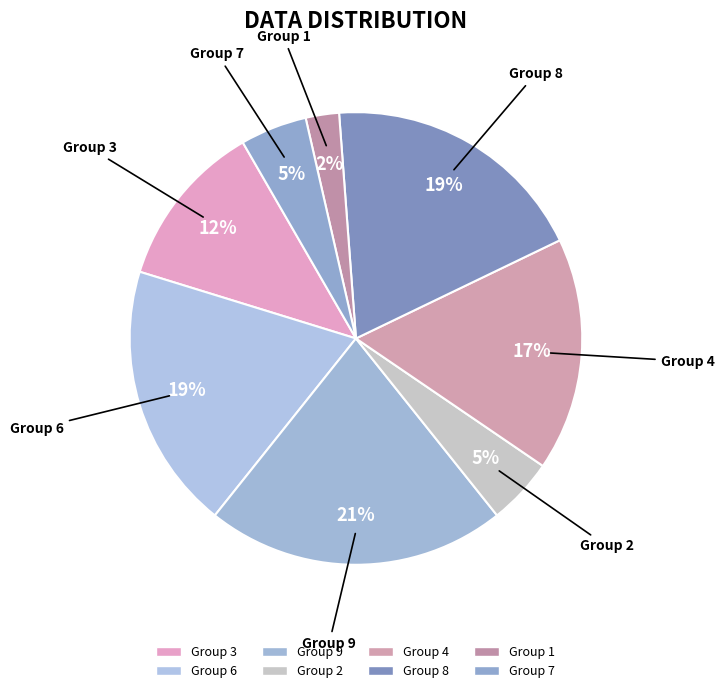

How many segments does this pie chart have?

8